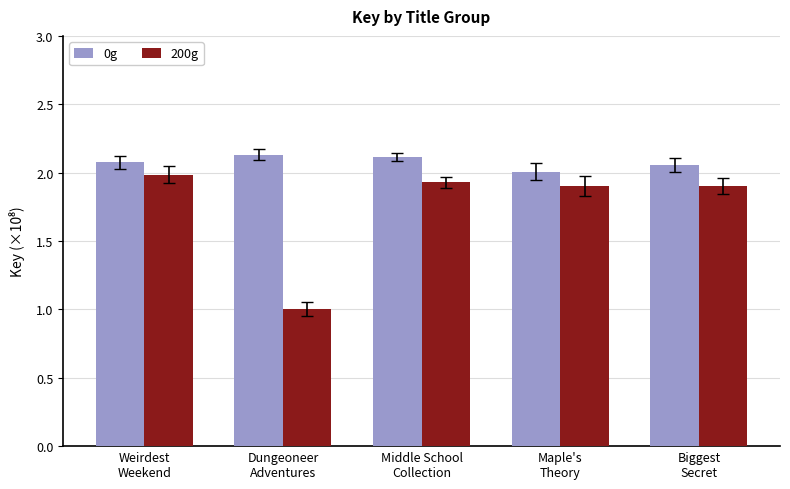

Which series has the largest total across all categories?

0g